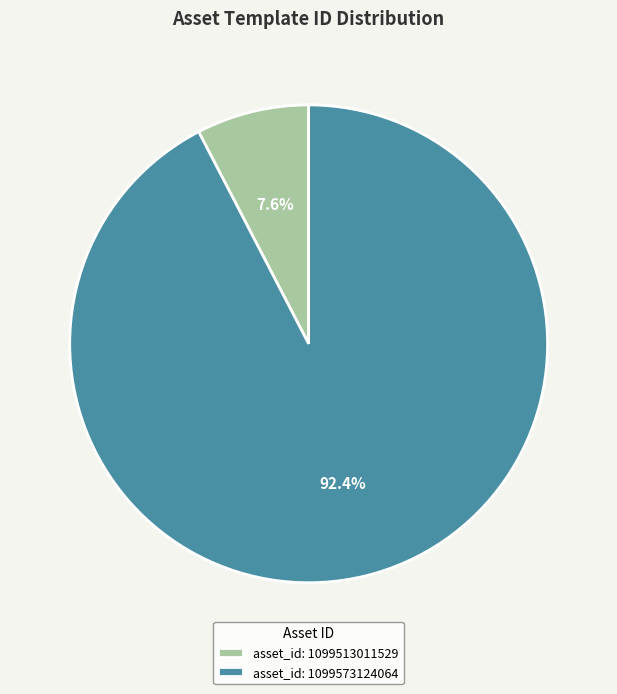

Which has a higher value, asset_id: 1099513011529 or asset_id: 1099573124064?

asset_id: 1099573124064